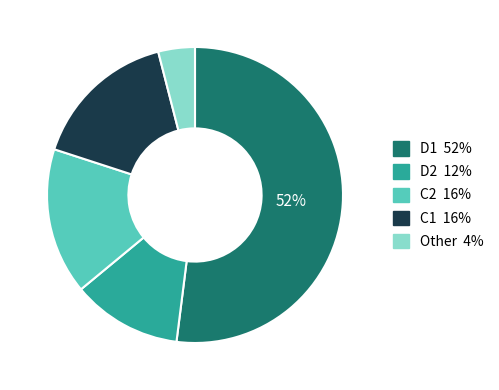

Which category has the smallest portion of the pie?

Other